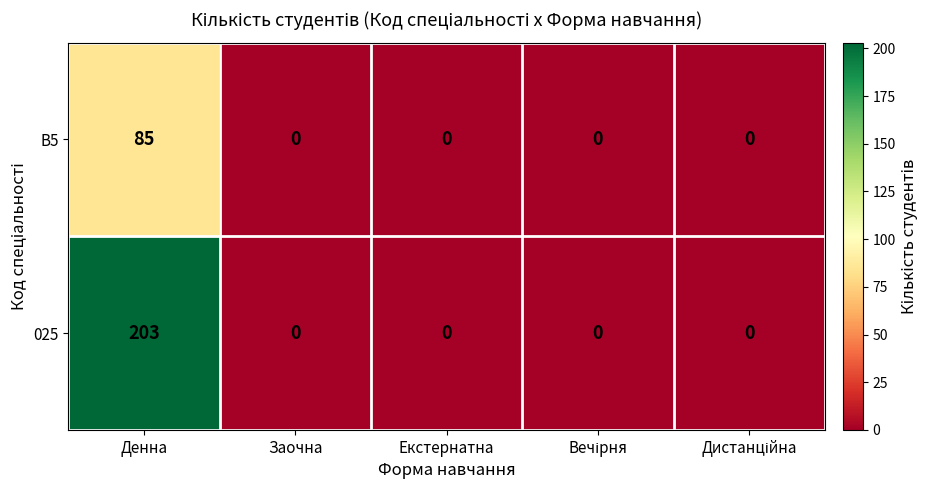

How many categories are shown in the chart?

5